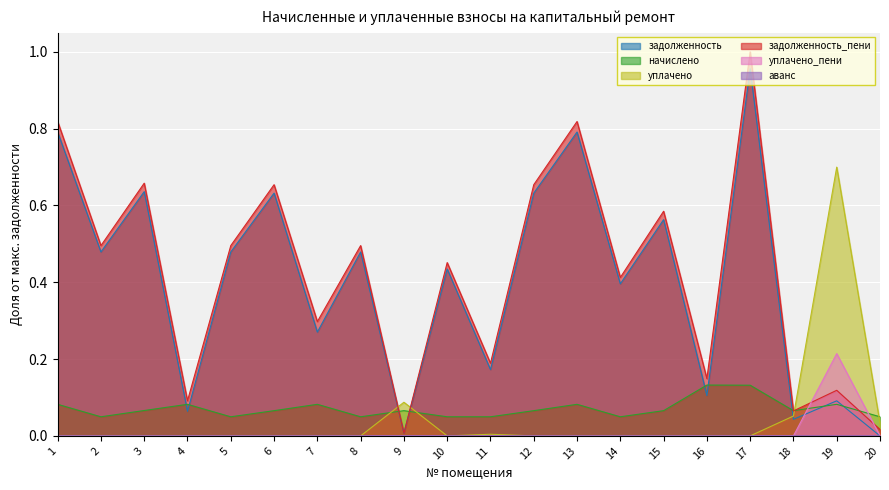

What is the value of the задолженность point at the 8th from the left?

0.5